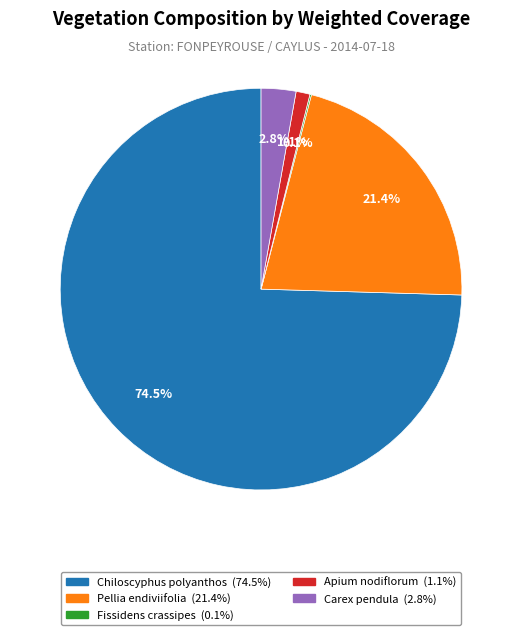

Between Pellia endiviifolia and Chiloscyphus polyanthos, which is larger?

Chiloscyphus polyanthos